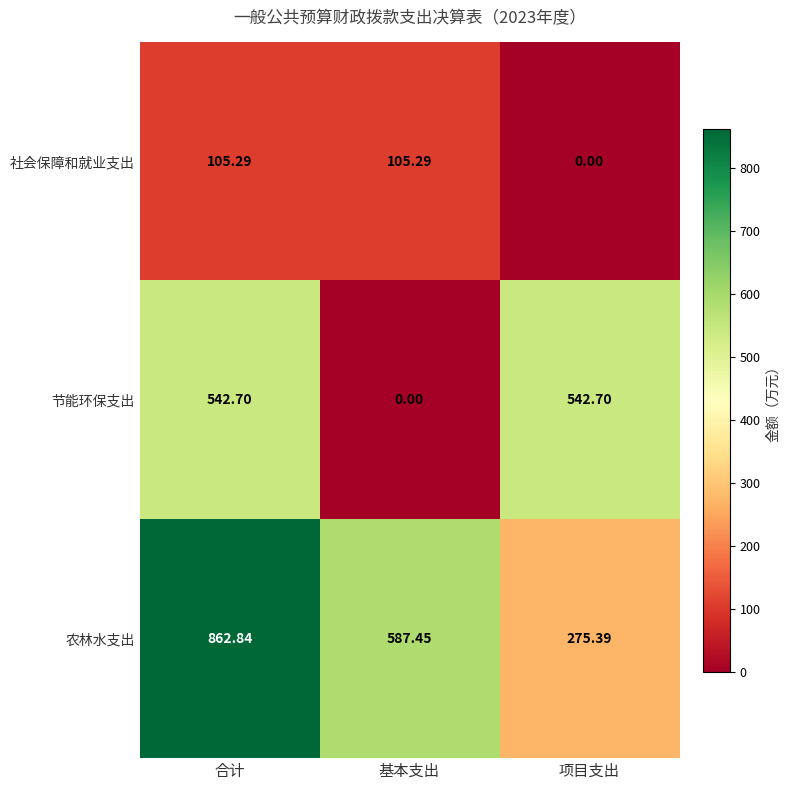

Count the number of categories in the chart.

3